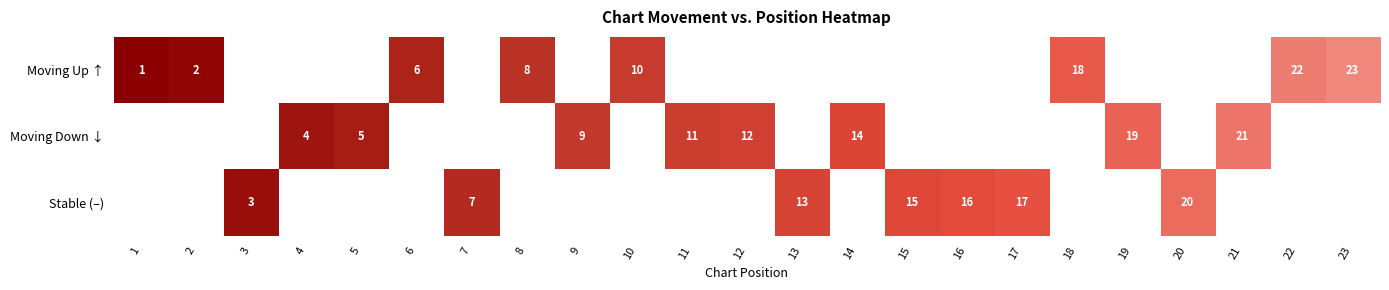

True or false: Moving Down ↓ has a value of 8 at 5.

False